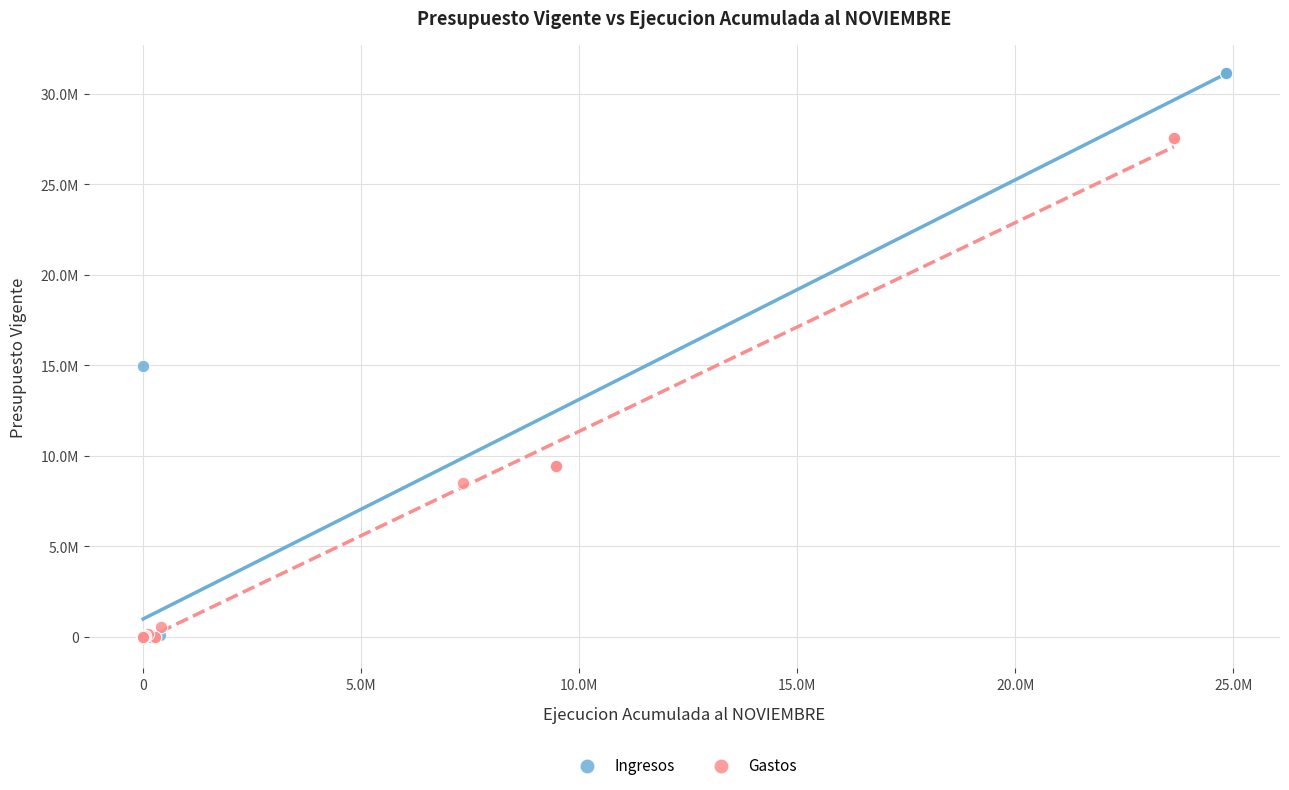

What are all the series names shown in the legend?

Ingresos, Gastos